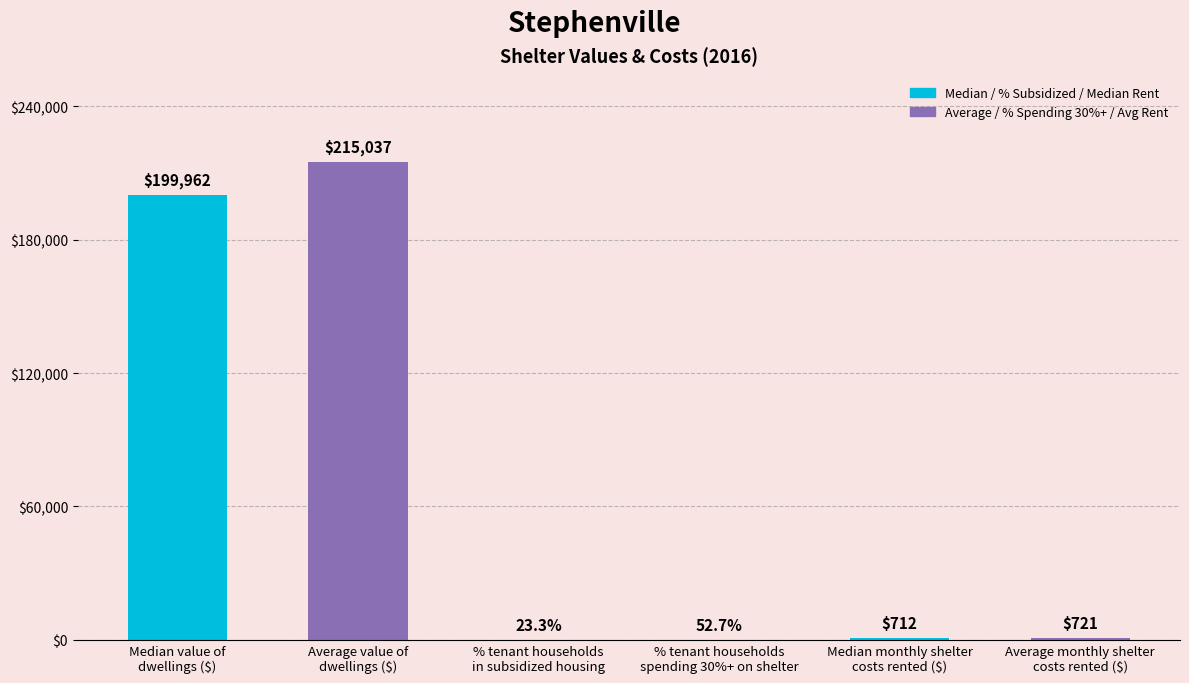

List the labels in order of value, smallest first.

% tenant households
in subsidized housing, % tenant households
spending 30%+ on shelter, Median monthly shelter
costs rented ($), Average monthly shelter
costs rented ($), Median value of
dwellings ($), Average value of
dwellings ($)